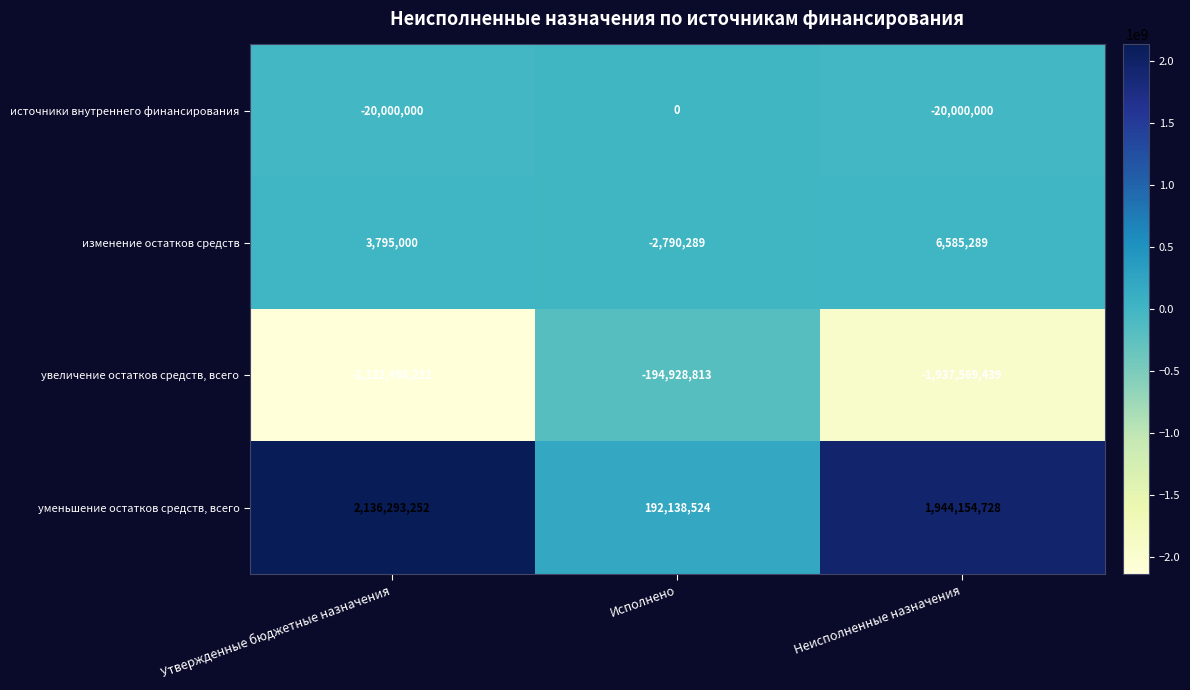

Reading right to left, list all the values displayed in this chart.

источники внутреннего финансирования: Неисполненные назначения=-20000000	Исполнено=0	Утвержденные бюджетные назначения=-20000000
изменение остатков средств: Неисполненные назначения=6585289	Исполнено=-2790289	Утвержденные бюджетные назначения=3795000
увеличение остатков средств, всего: Неисполненные назначения=-1937569439	Исполнено=-194928813	Утвержденные бюджетные назначения=-2132498252
уменьшение остатков средств, всего: Неисполненные назначения=1944154728	Исполнено=192138524	Утвержденные бюджетные назначения=2136293252